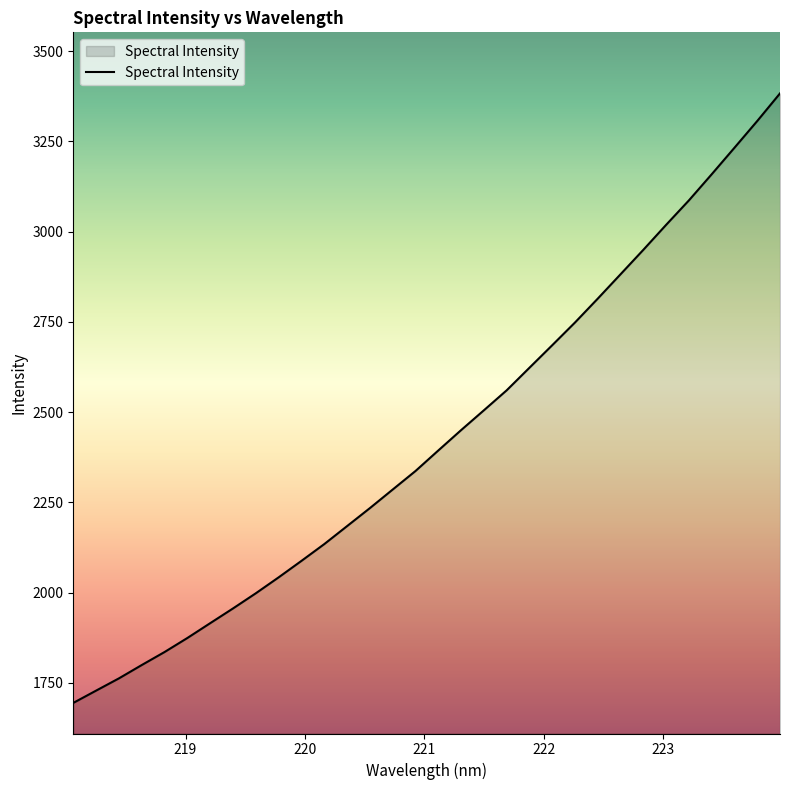

What is the difference between the maximum and minimum values?

1688.4